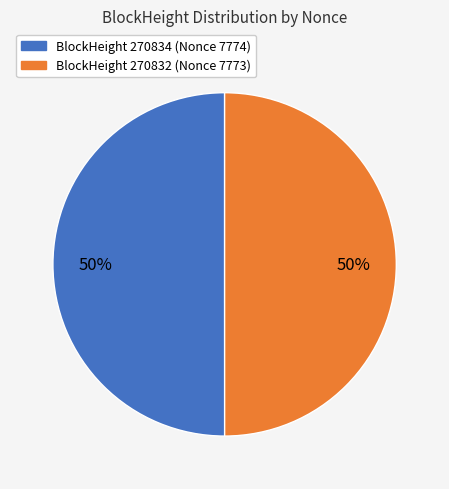

To the nearest percent, what is the average slice percentage?

50%